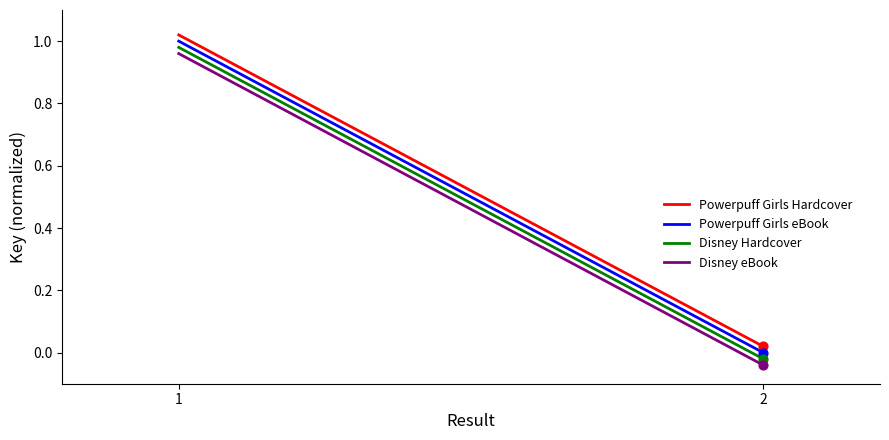

Which series has the widest spread of Y values?

Powerpuff Girls eBook